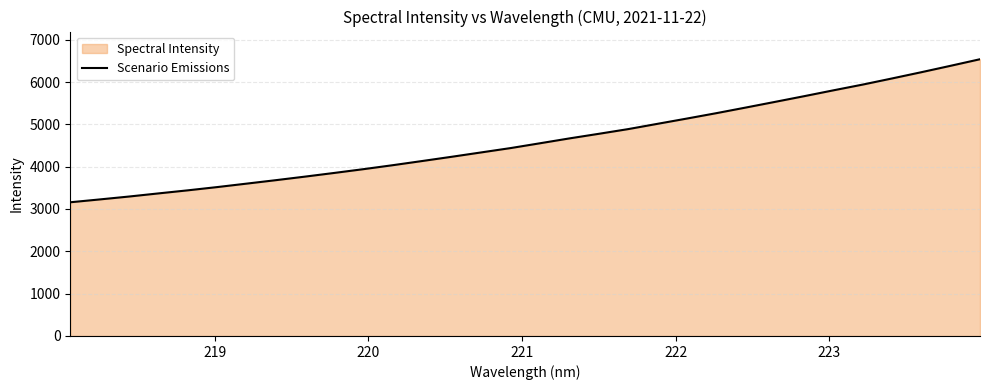

What is the greatest value displayed?

6538.4